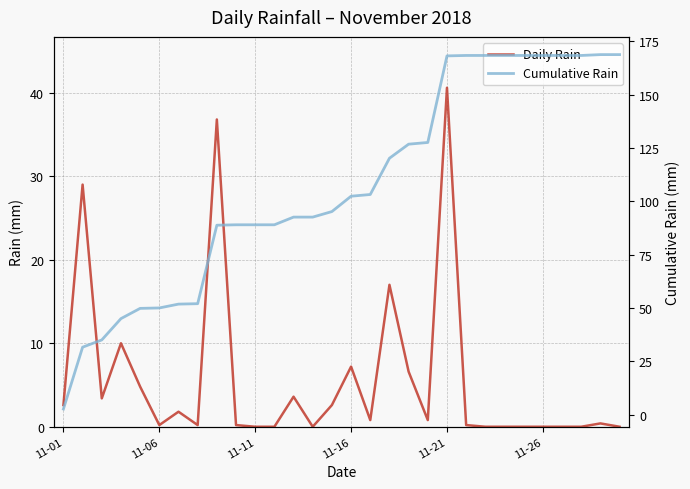

Rank the series by their maximum value, from lowest to highest.

Daily Rain, Cumulative Rain